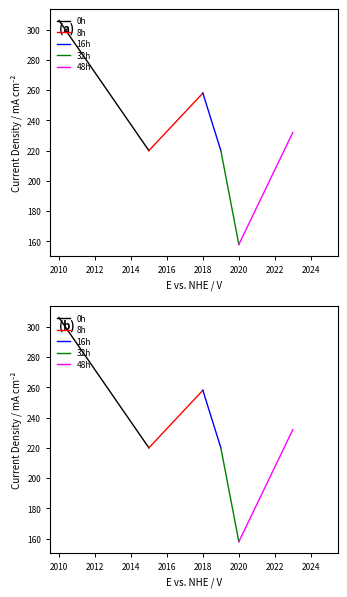

What are all the series names shown in the legend?

0h, 8h, 16h, 32h, 48h